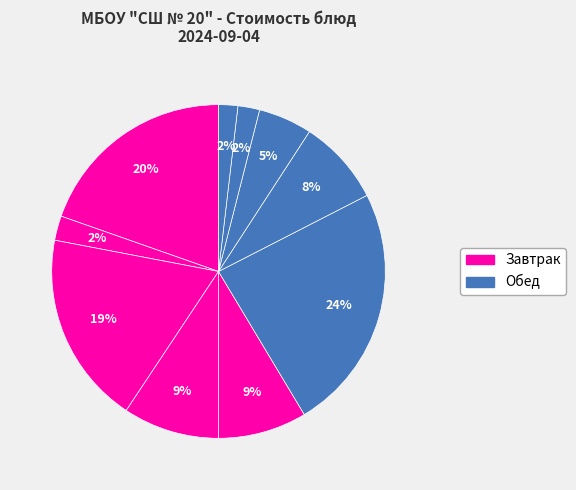

How many slices are in this pie chart?

10